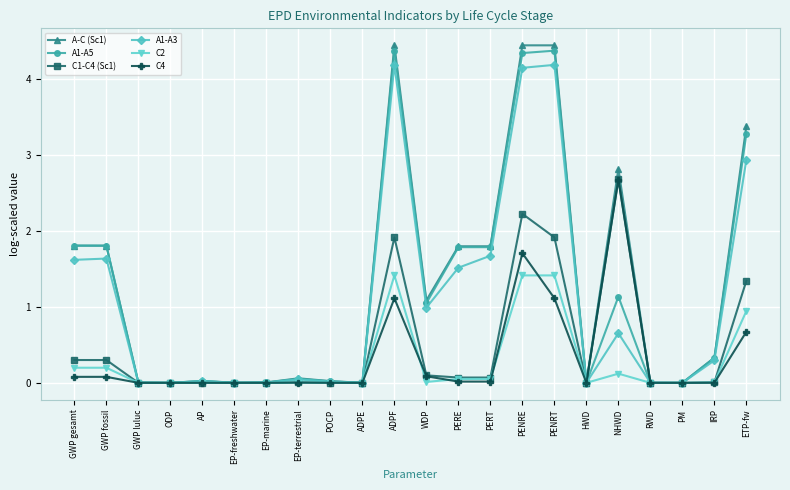

What is the sum of the C2 values at IRP and GWP fossil?

0.2